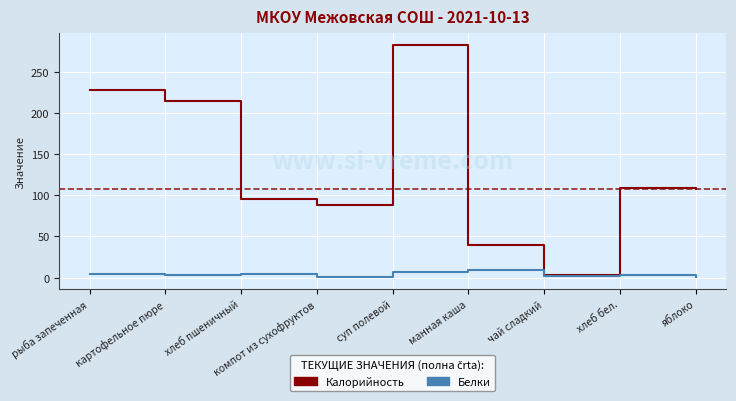

At which category is the sum across all series the highest?

суп полевой